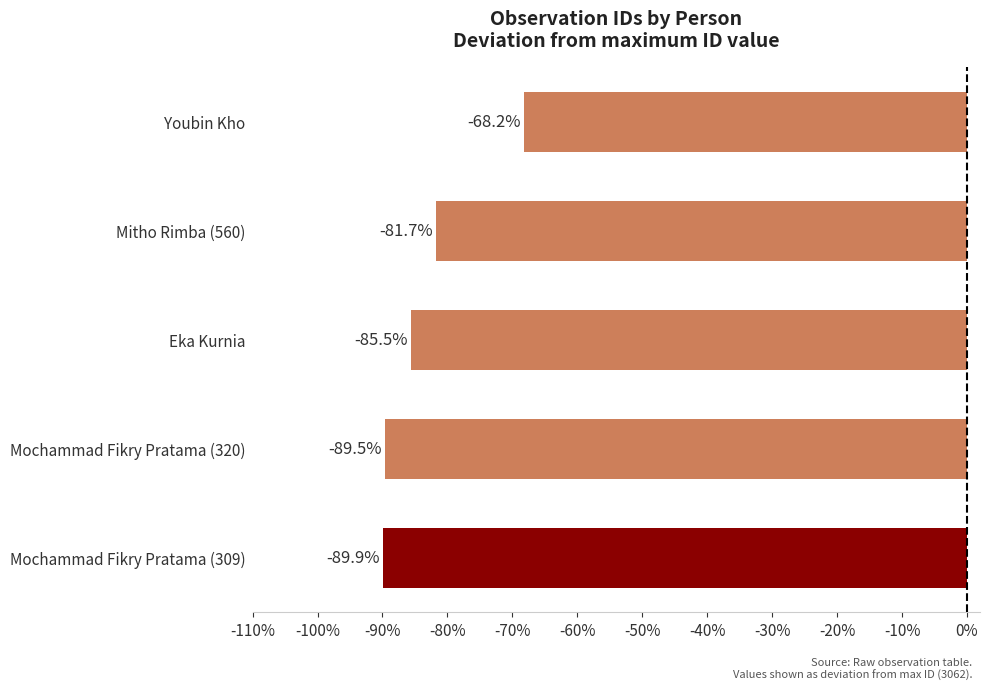

What is the average value?

-83.0